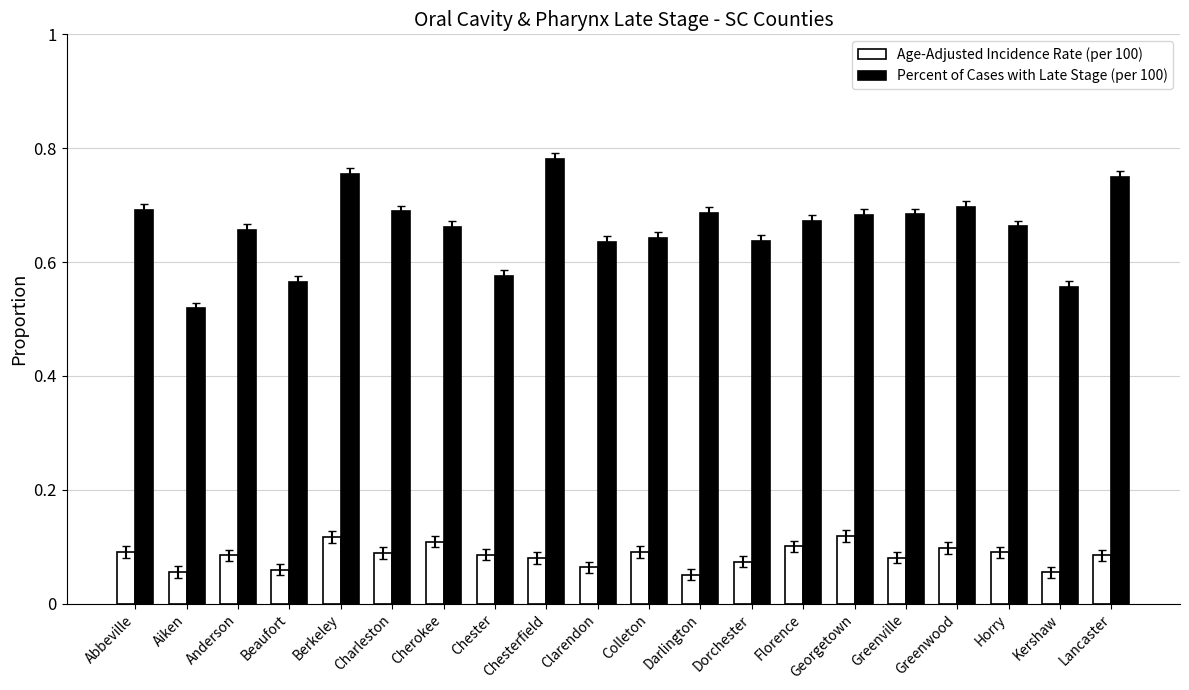

At how many categories does at least one series exceed 0?

20